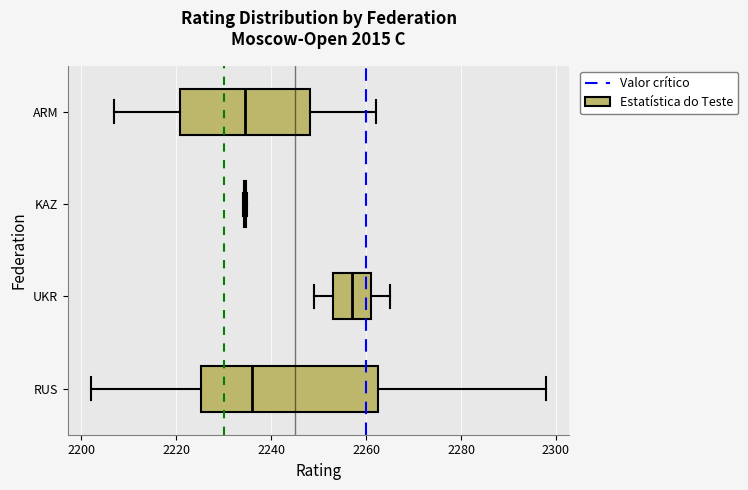

Comparing the boxes themselves (not the whiskers), which one is the widest?

RUS